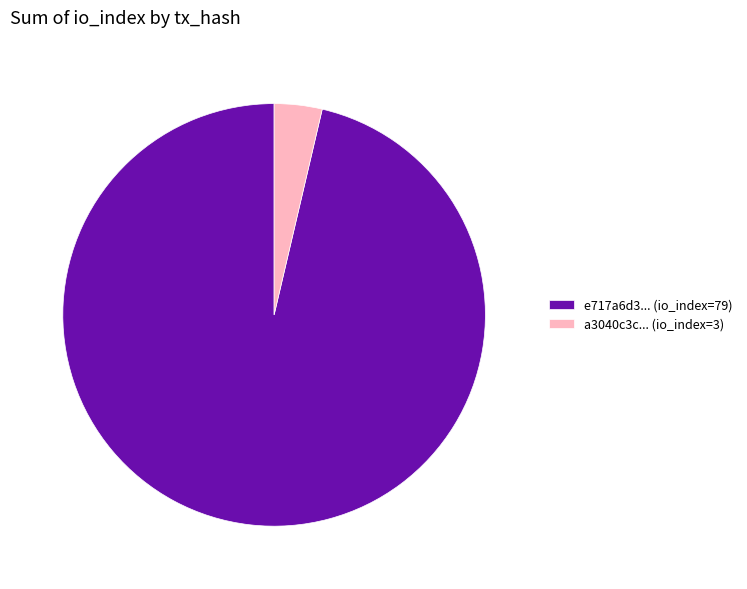

What is the largest slice in the pie chart?

e717a6d3... (io_index=79)